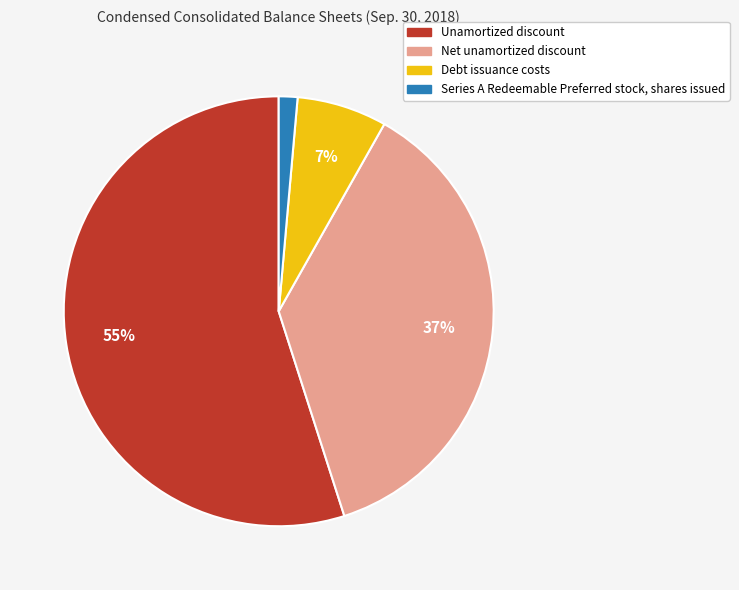

How many segments does this pie chart have?

4